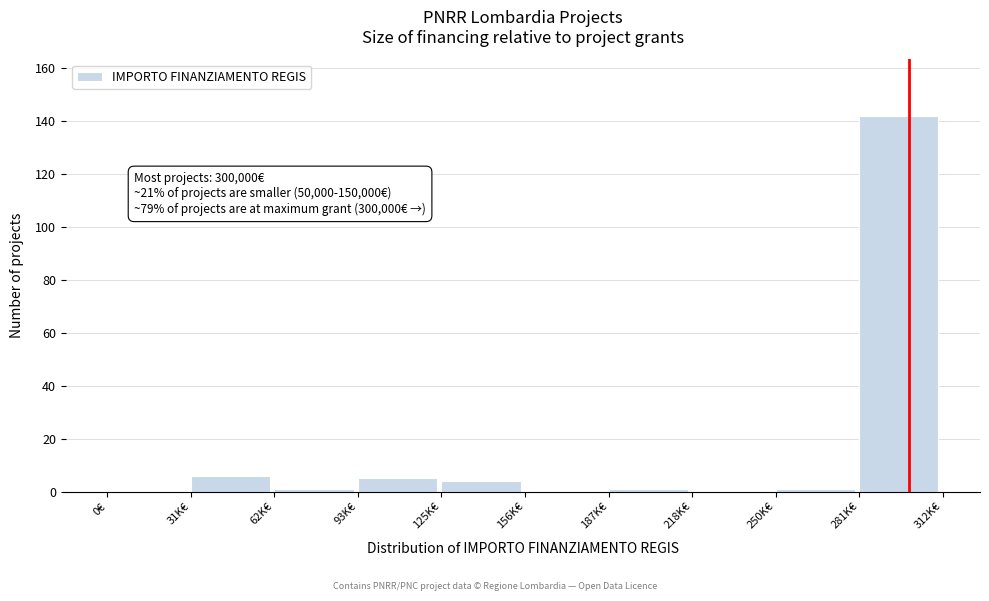

Reading left to right, transcribe all the data shown in this chart.

0€=0	31K€=6	62K€=1	93K€=5	125K€=4	156K€=0	187K€=1	218K€=0	250K€=1	281K€=142